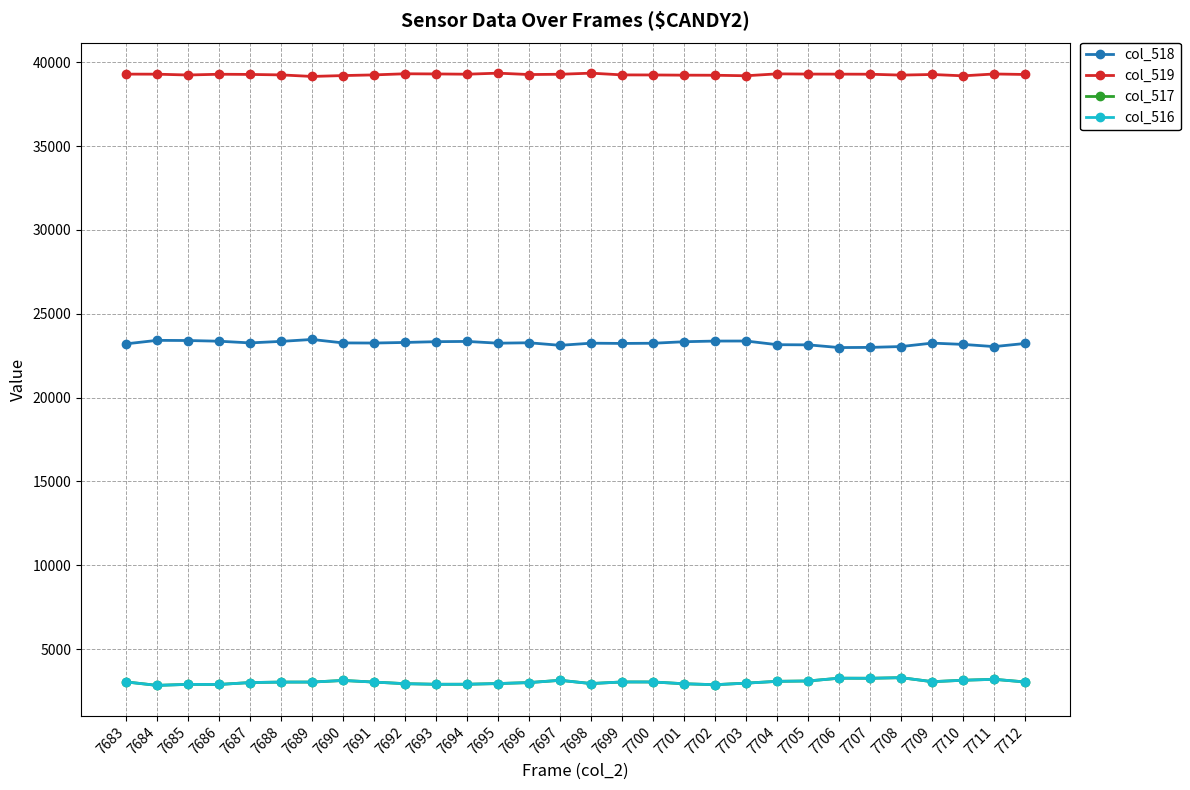

True or false: col_518 and col_516 intersect in this chart.

False